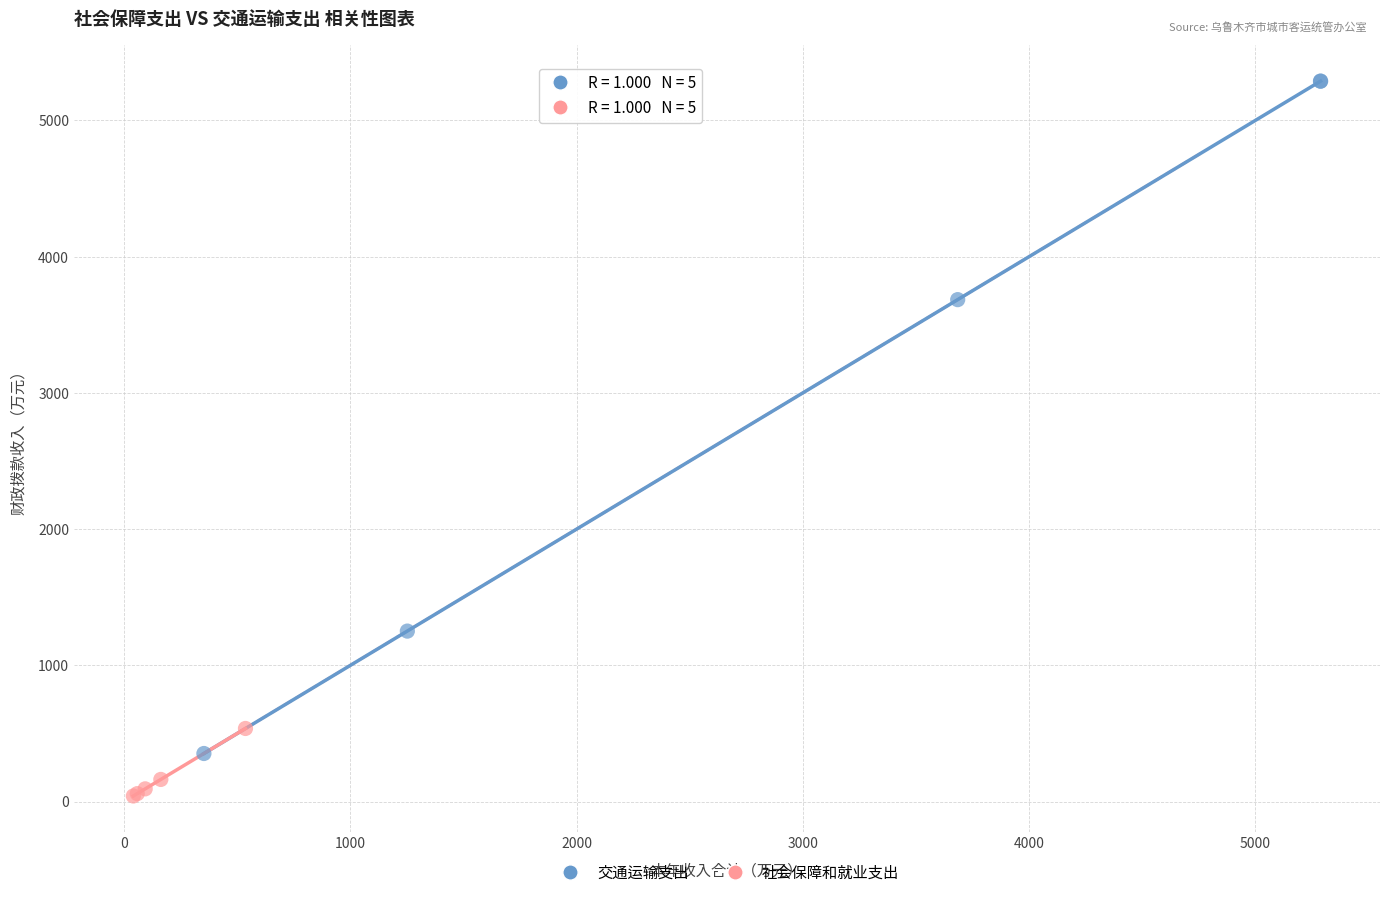

Which series reaches the minimum Y coordinate?

社会保障和就业支出